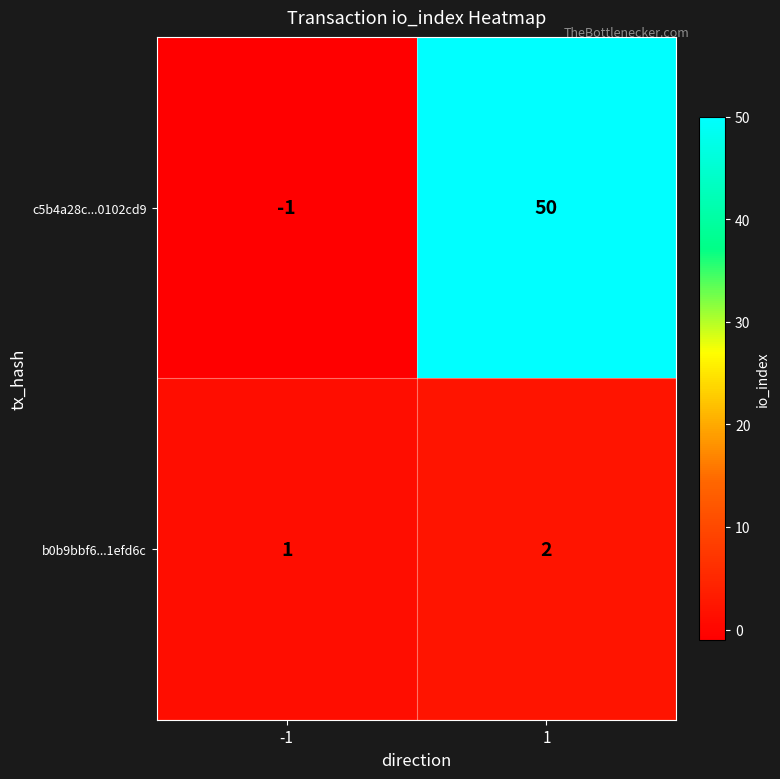

What is the sum of all c5b4a28c...0102cd9 values?

49